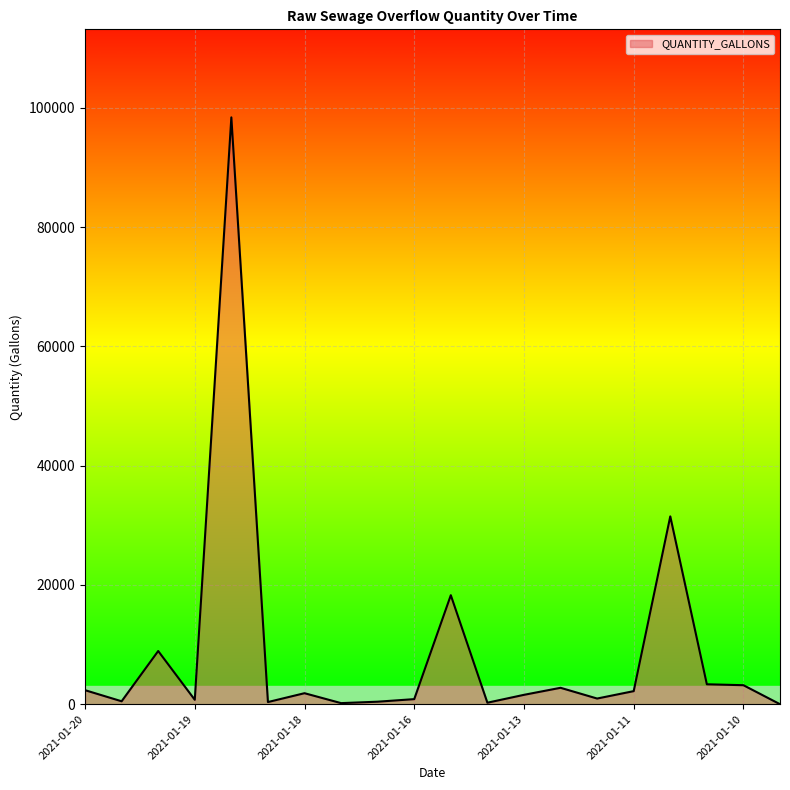

What is the difference between the maximum and minimum values?

98392